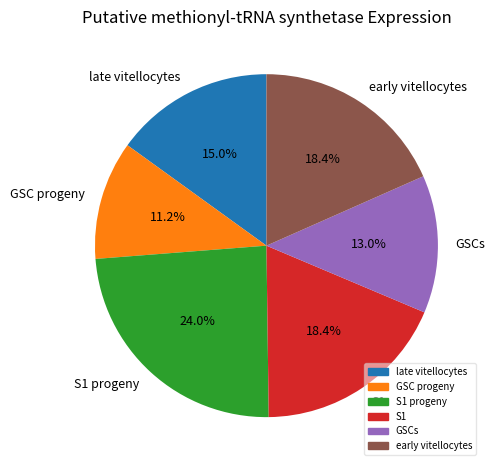

Do late vitellocytes and GSC progeny together represent more than half of the pie?

No